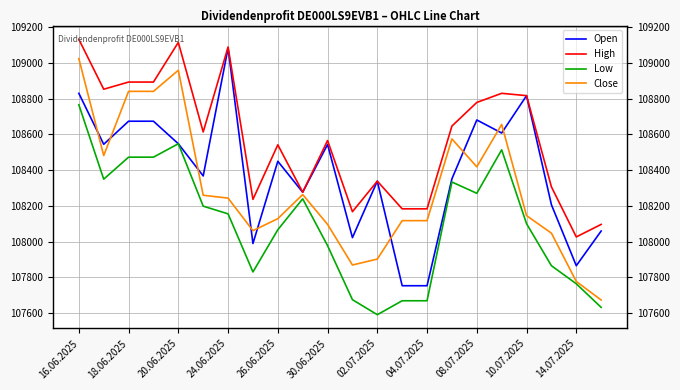

At which label does Close reach its peak?

16.06.2025